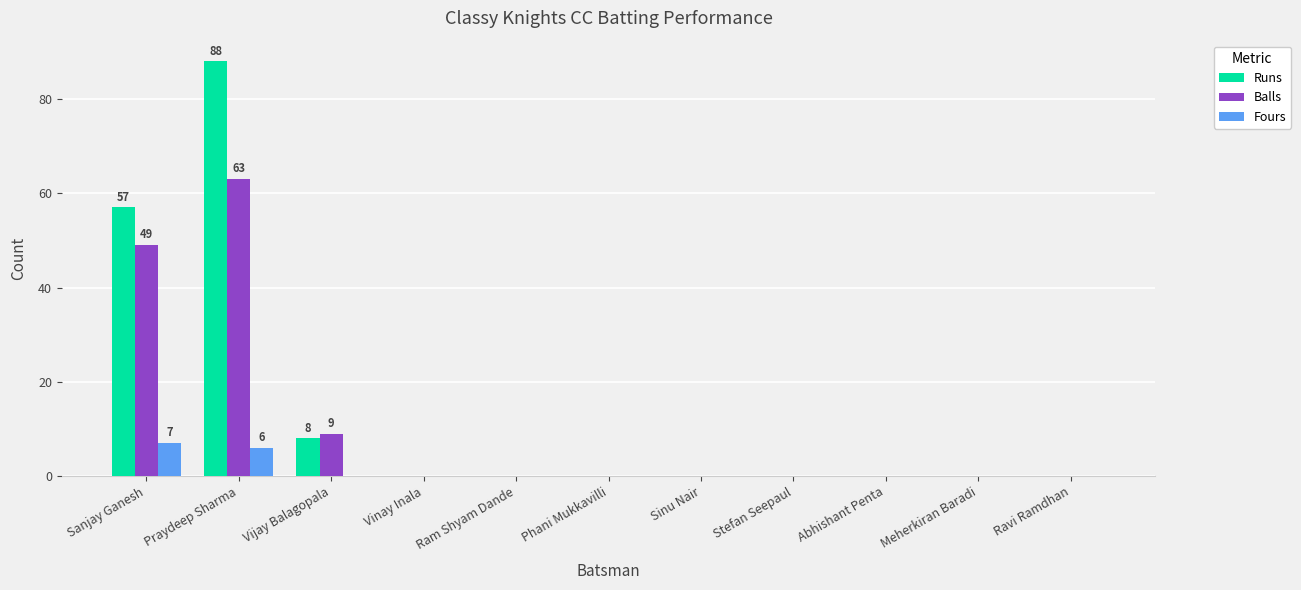

The Balls series shows 0 at Meherkiran Baradi. True or false?

True